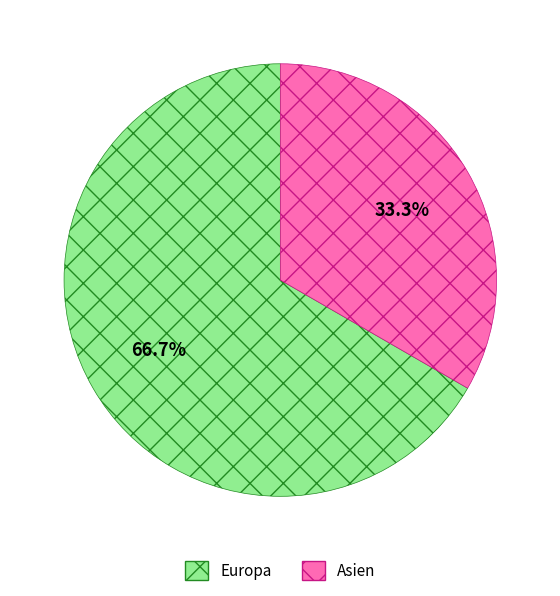

Which has a higher value, Asien or Europa?

Europa